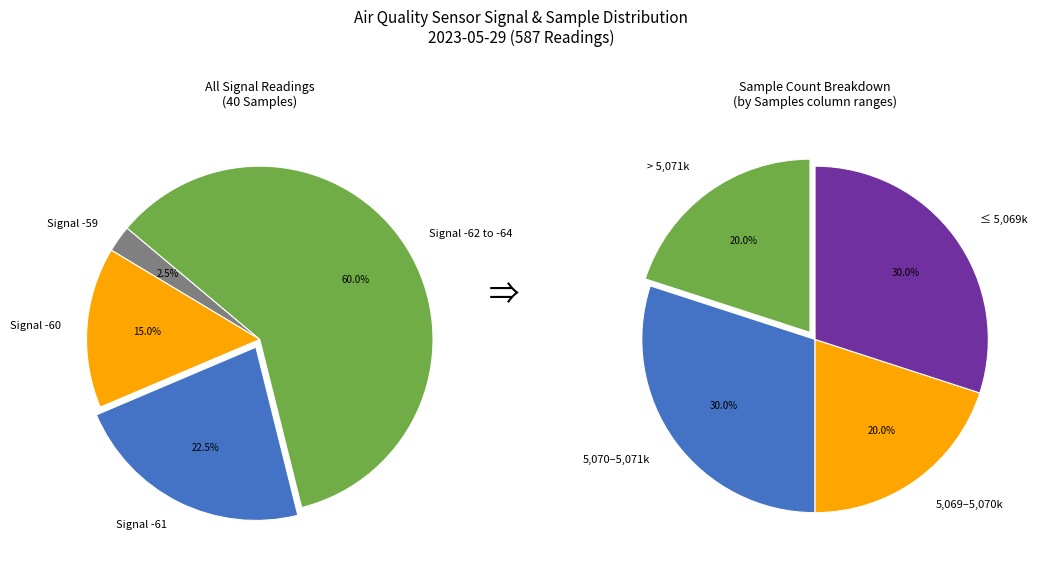

What is the smallest slice in the pie chart?

20